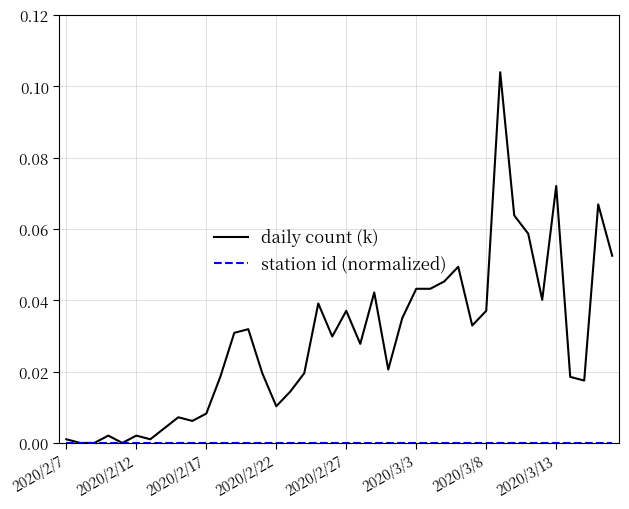

Which series has the largest total across all categories?

daily count (k)